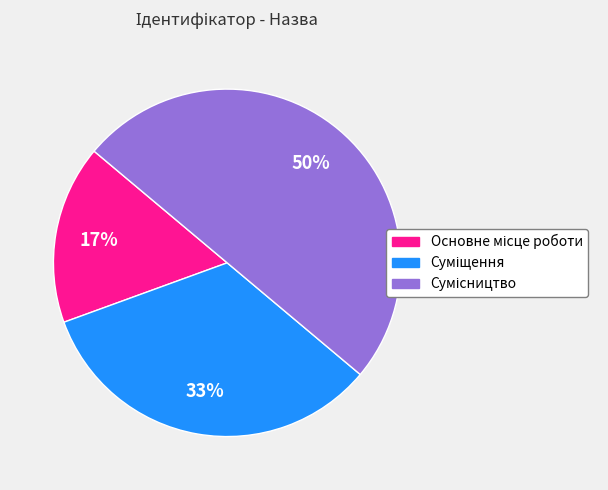

To the nearest percent, what is the average slice percentage?

33%